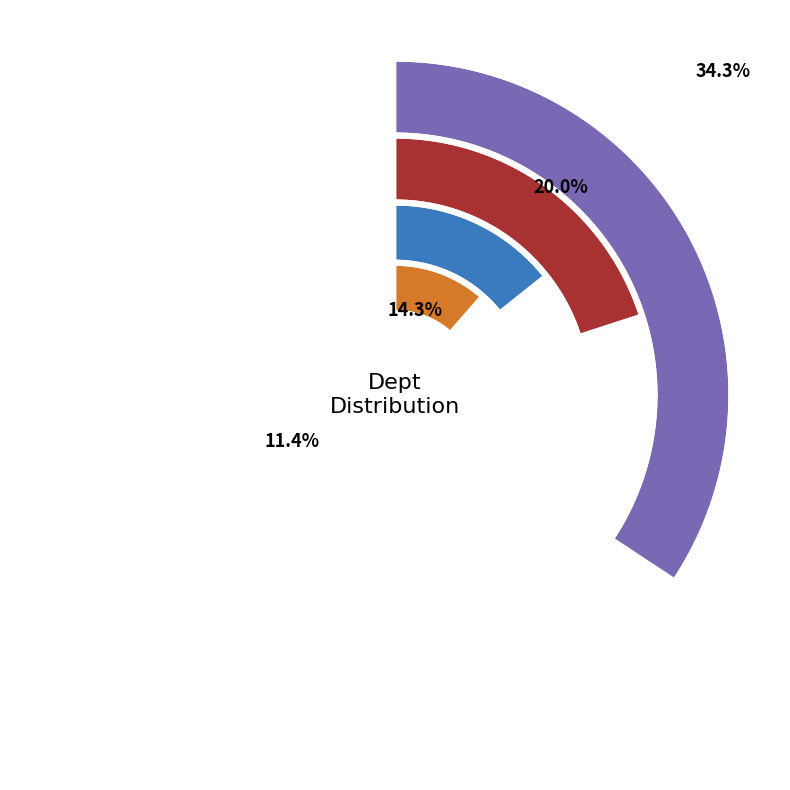

Is there a majority slice in this chart?

No